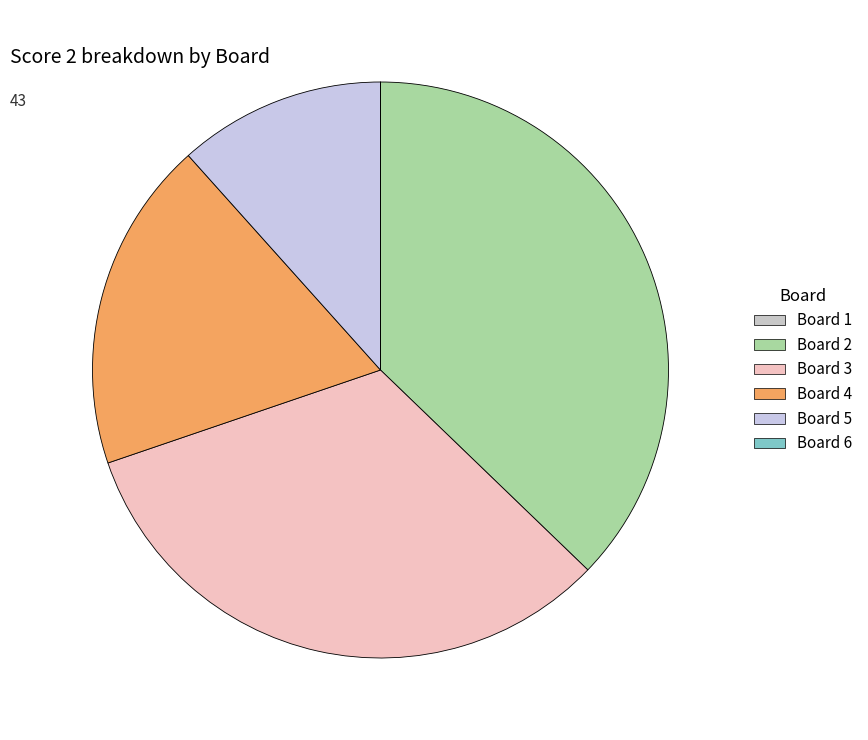

What percentage do Board 4 and Board 6 together represent?

18.6%